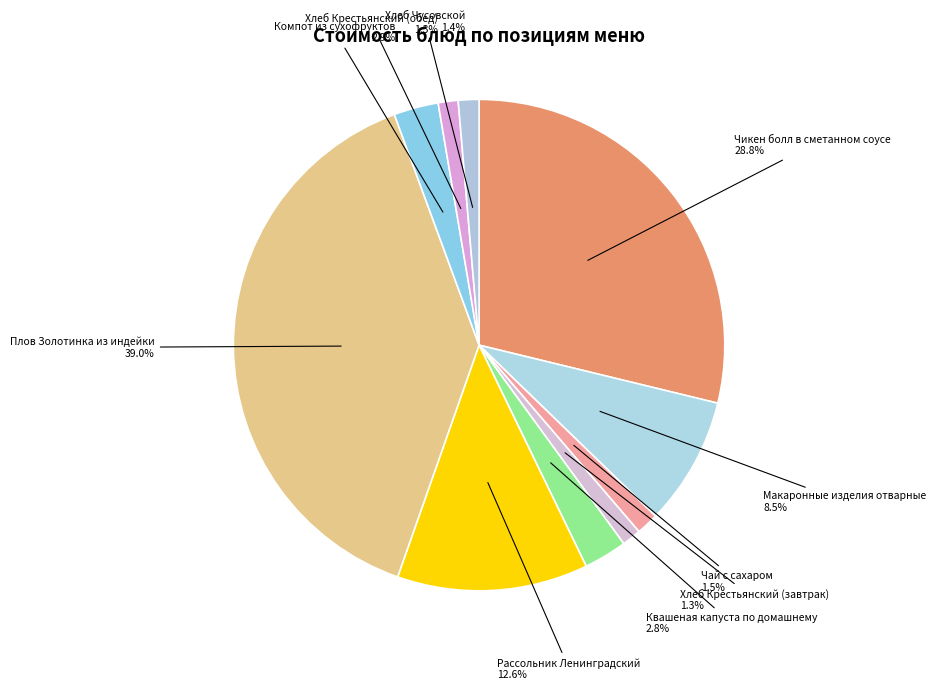

Count the number of slices in the pie.

10